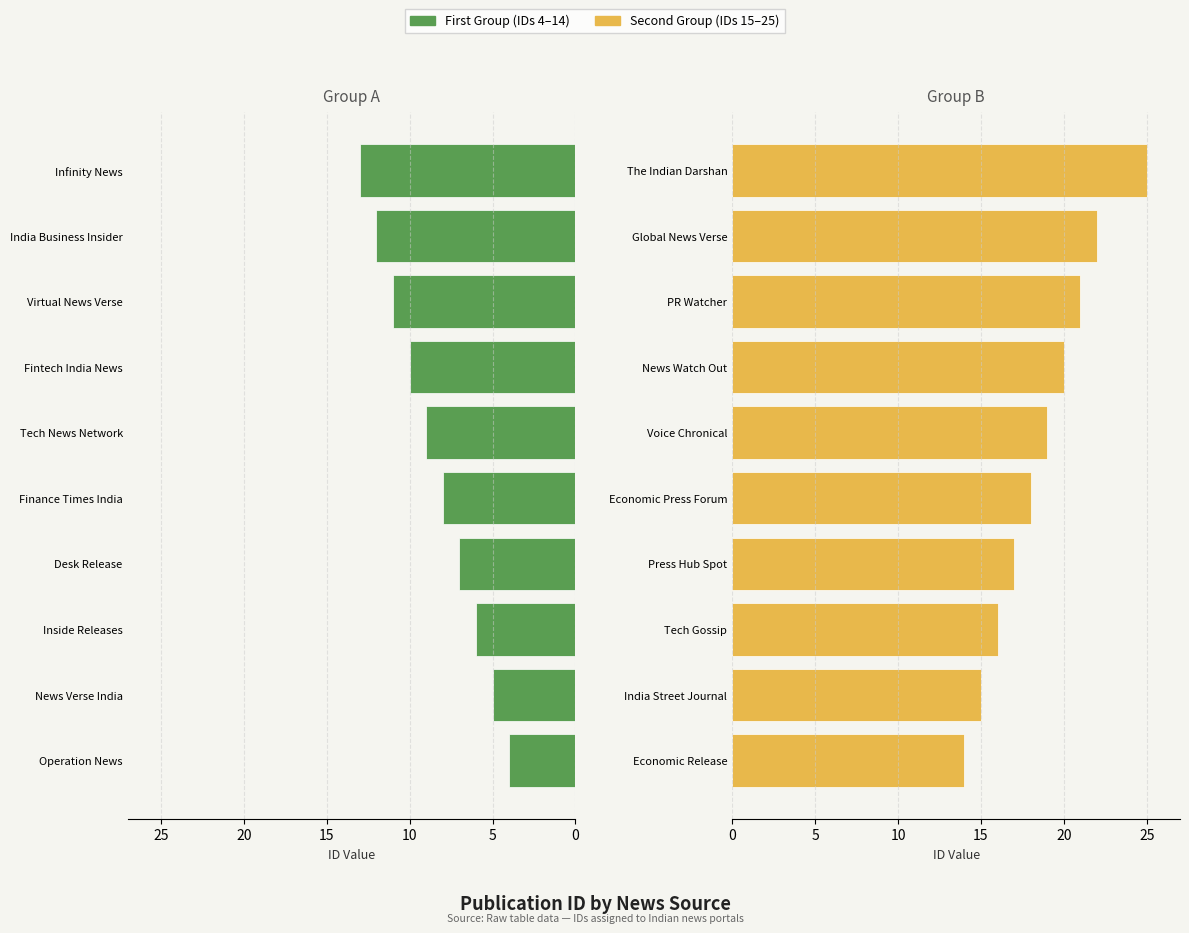

Is it true that First Group equals 2 at Desk Release?

False